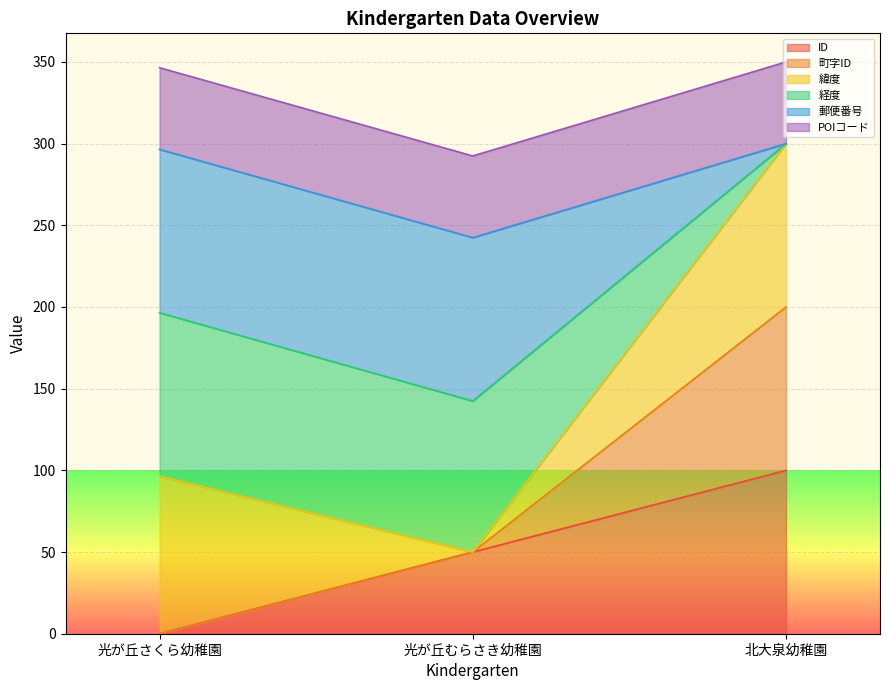

Which category has the highest value in the ID series?

北大泉幼稚園